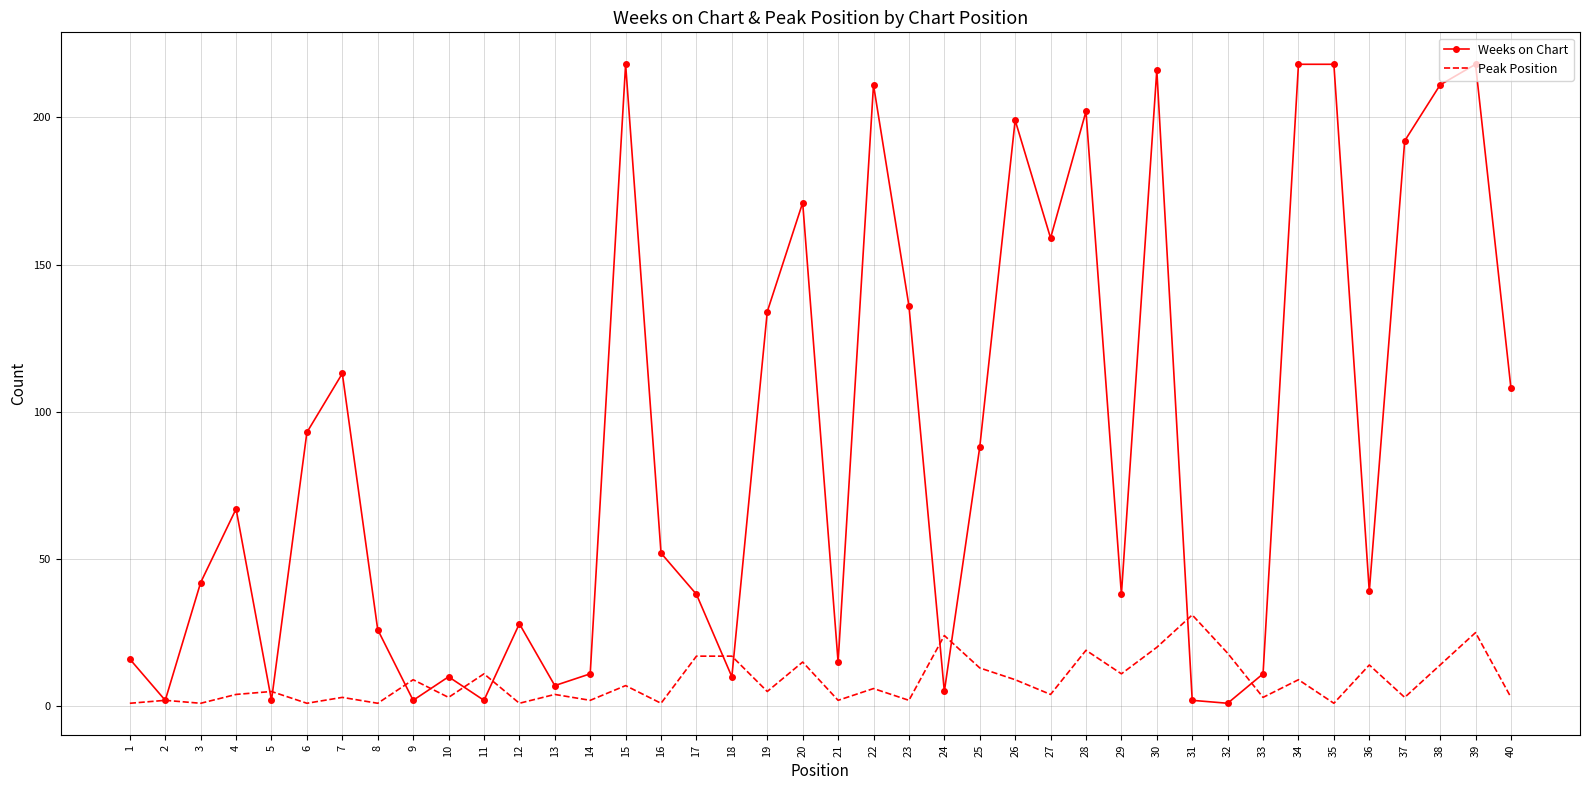

Which series has the largest range (max minus min)?

Weeks on Chart